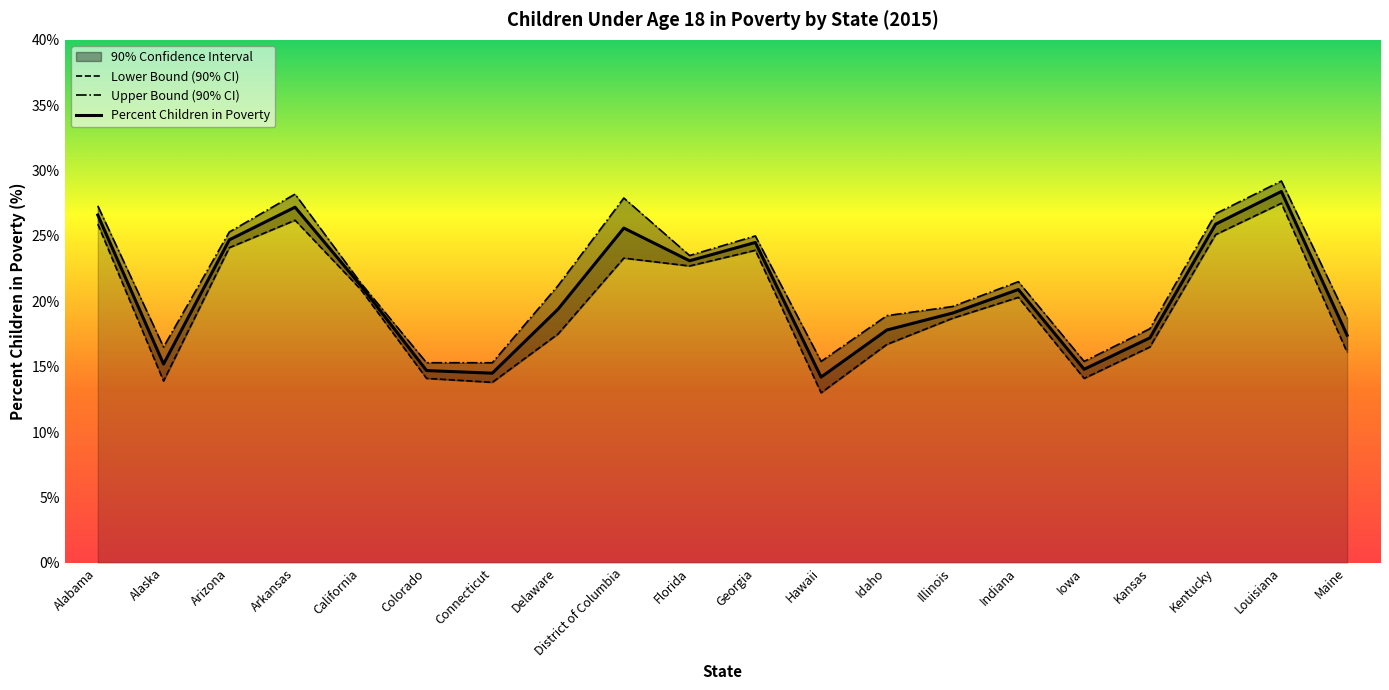

Which series has the largest range (max minus min)?

Lower Bound (90% CI)